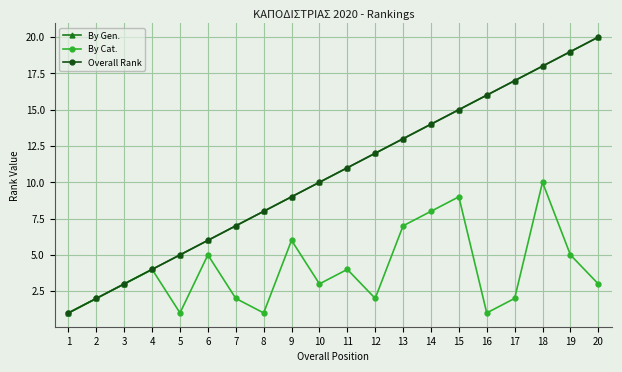

At 13, list the series in order from smallest to largest.

By Cat., By Gen., Overall Rank